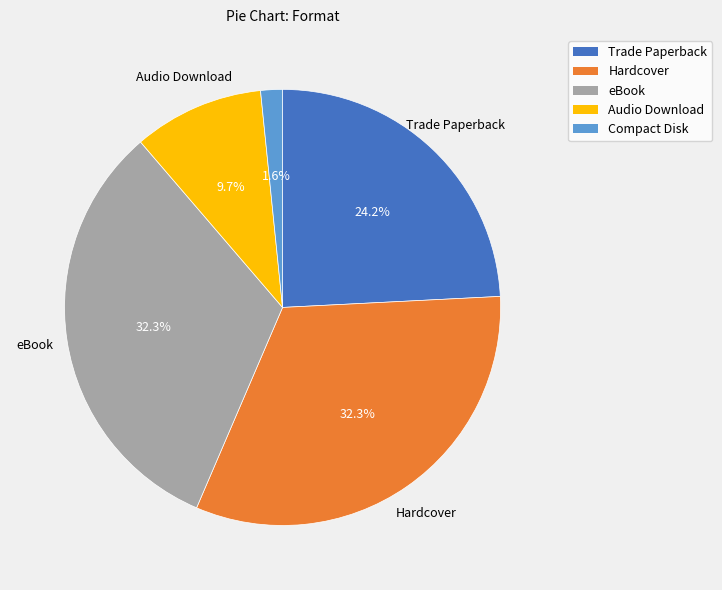

What percentage is the Hardcover slice, to the nearest percent?

32%